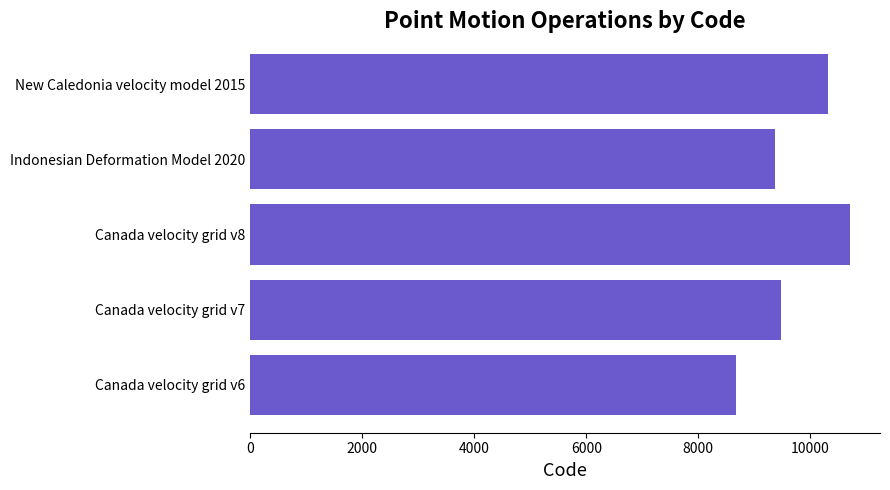

Rank the categories by value from lowest to highest.

Canada velocity grid v6, Indonesian Deformation Model 2020, Canada velocity grid v7, New Caledonia velocity model 2015, Canada velocity grid v8